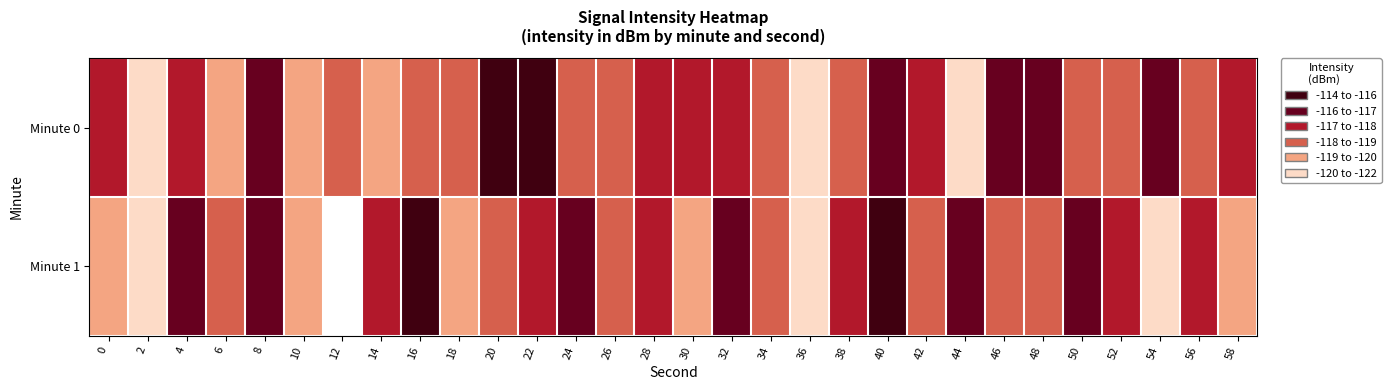

At how many categories does at least one series exceed -116?

4